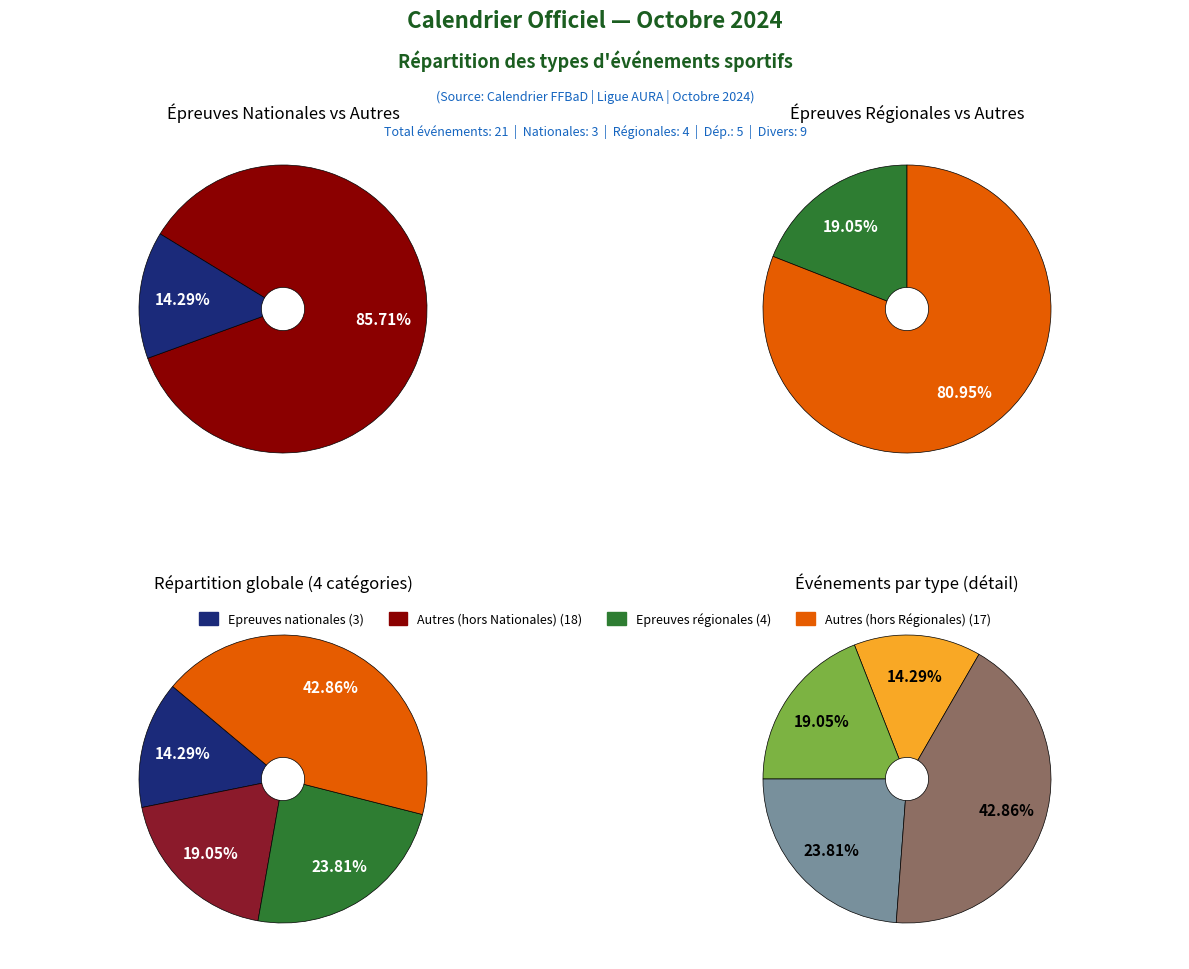

How many segments does this pie chart have?

4